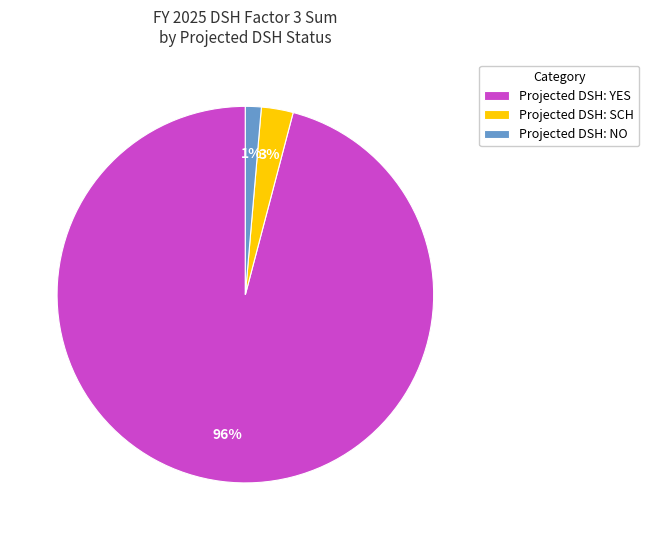

Which slice is the smallest?

Projected DSH: NO